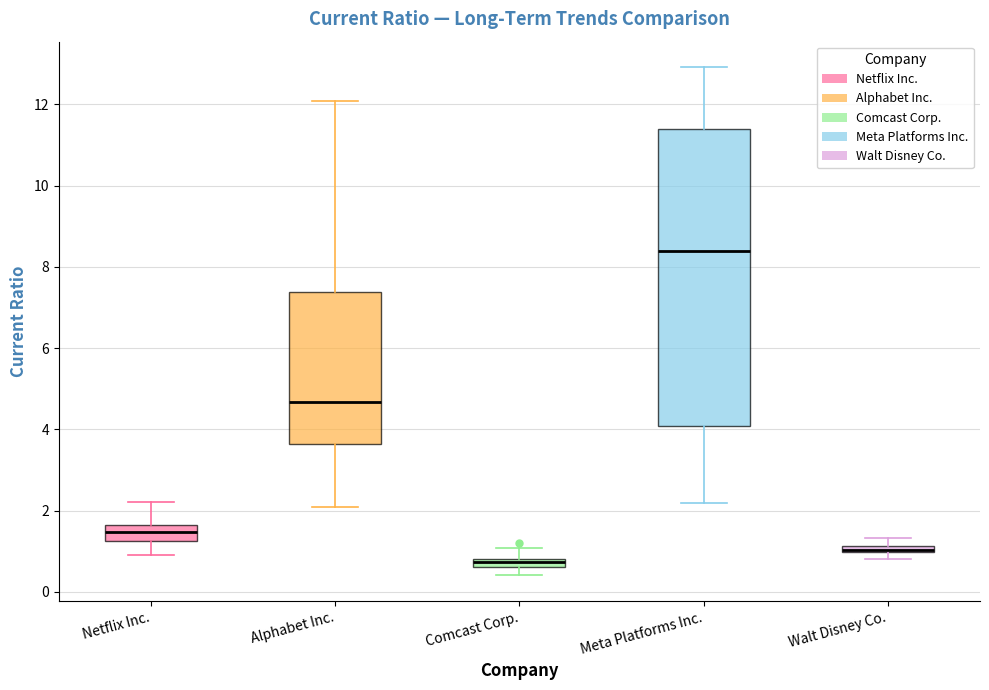

Which box is the tallest, from its lower edge to its upper edge?

Meta Platforms Inc.